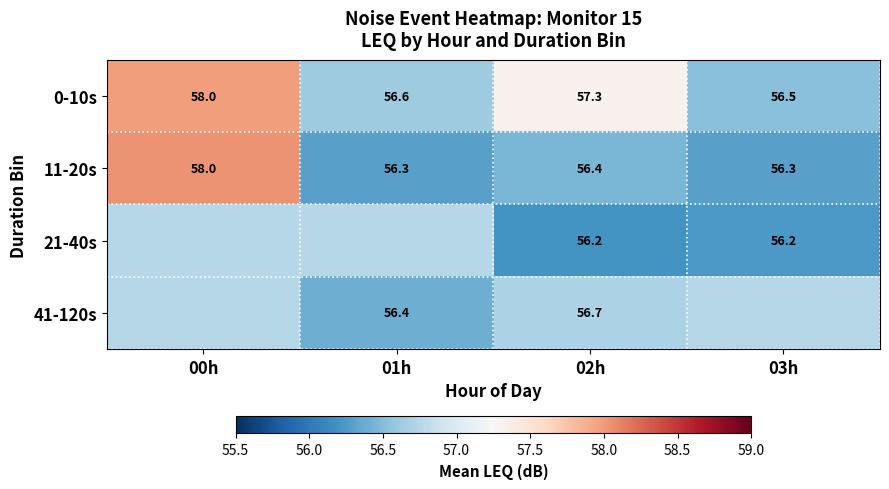

Is the value of 11-20s at 02h greater than the value of 0-10s at 03h?

No